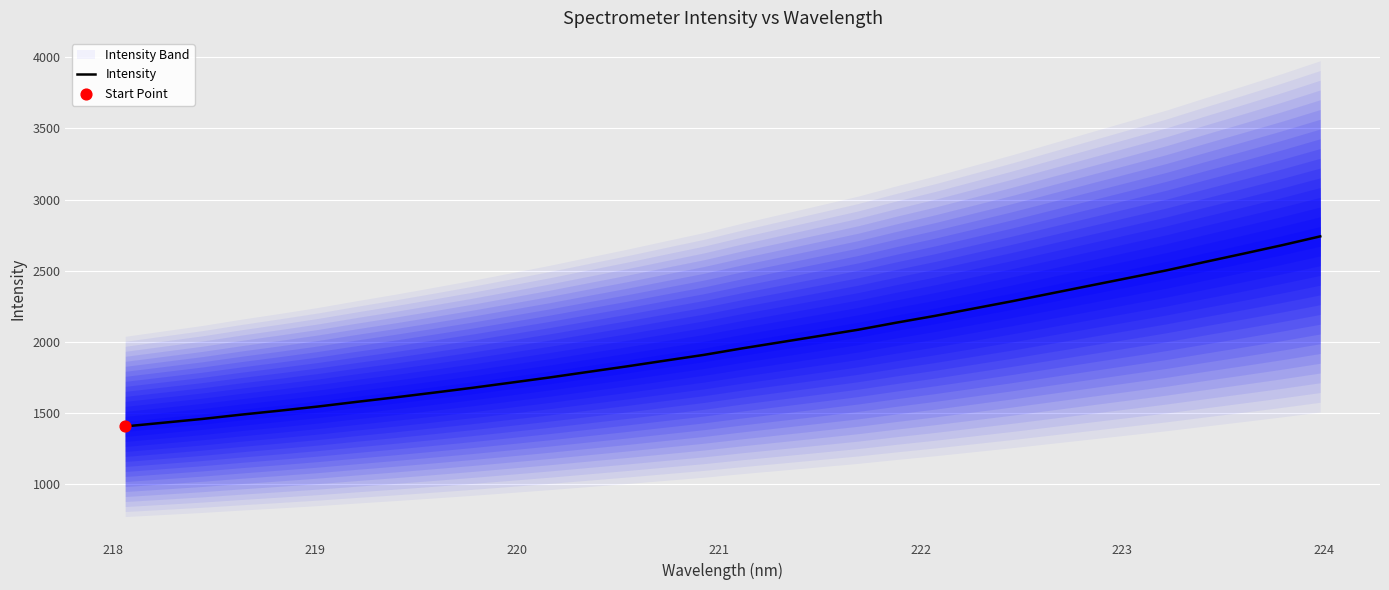

What is the maximum value for Intensity?

2741.5